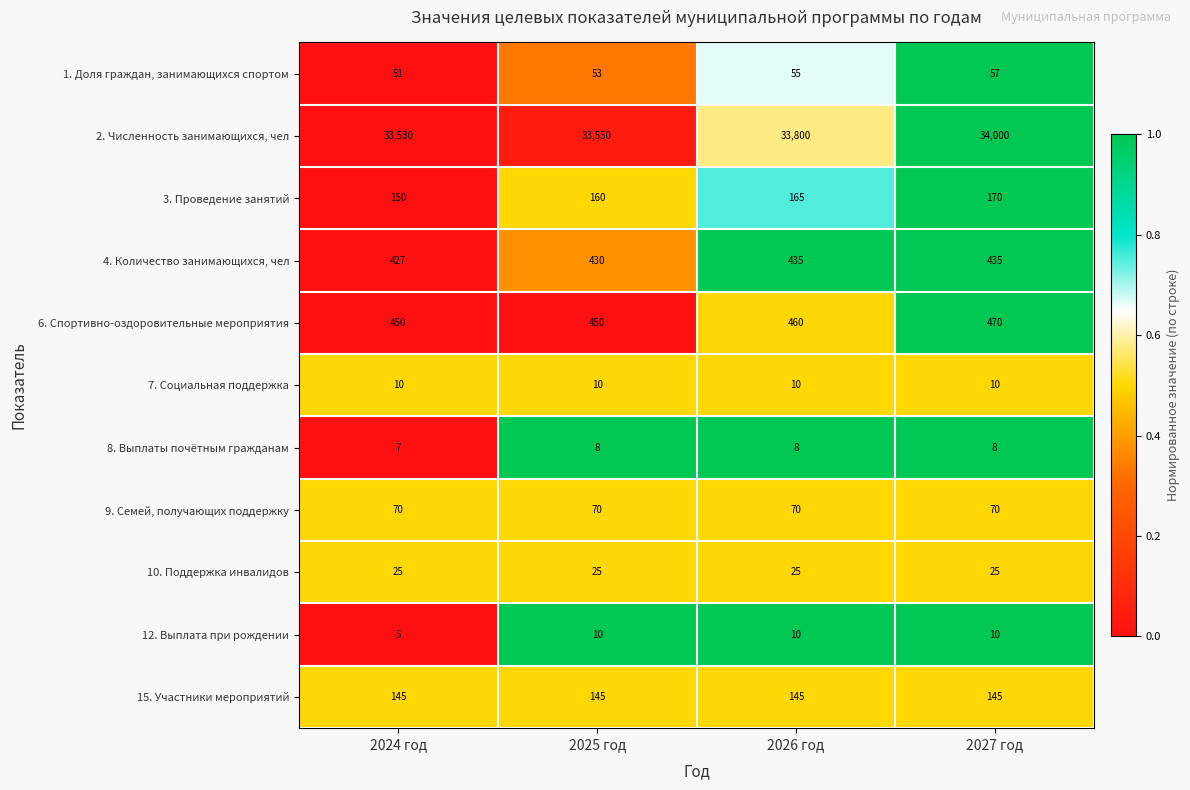

The 10. Поддержка инвалидов series shows 34 at 2025 год. True or false?

False